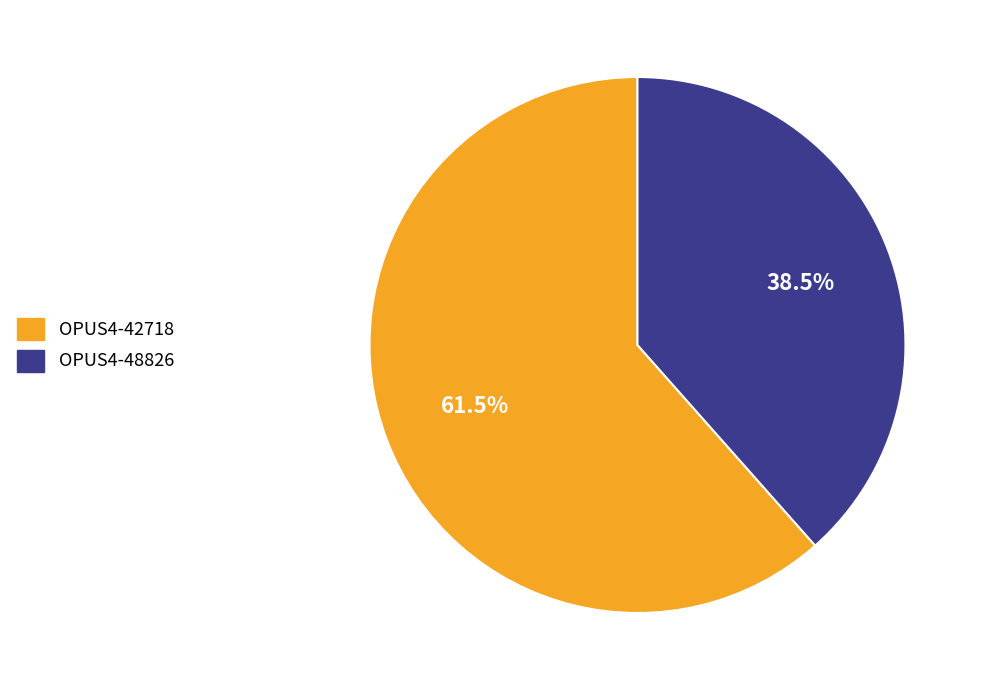

Is OPUS4-48826 the majority of the pie?

No